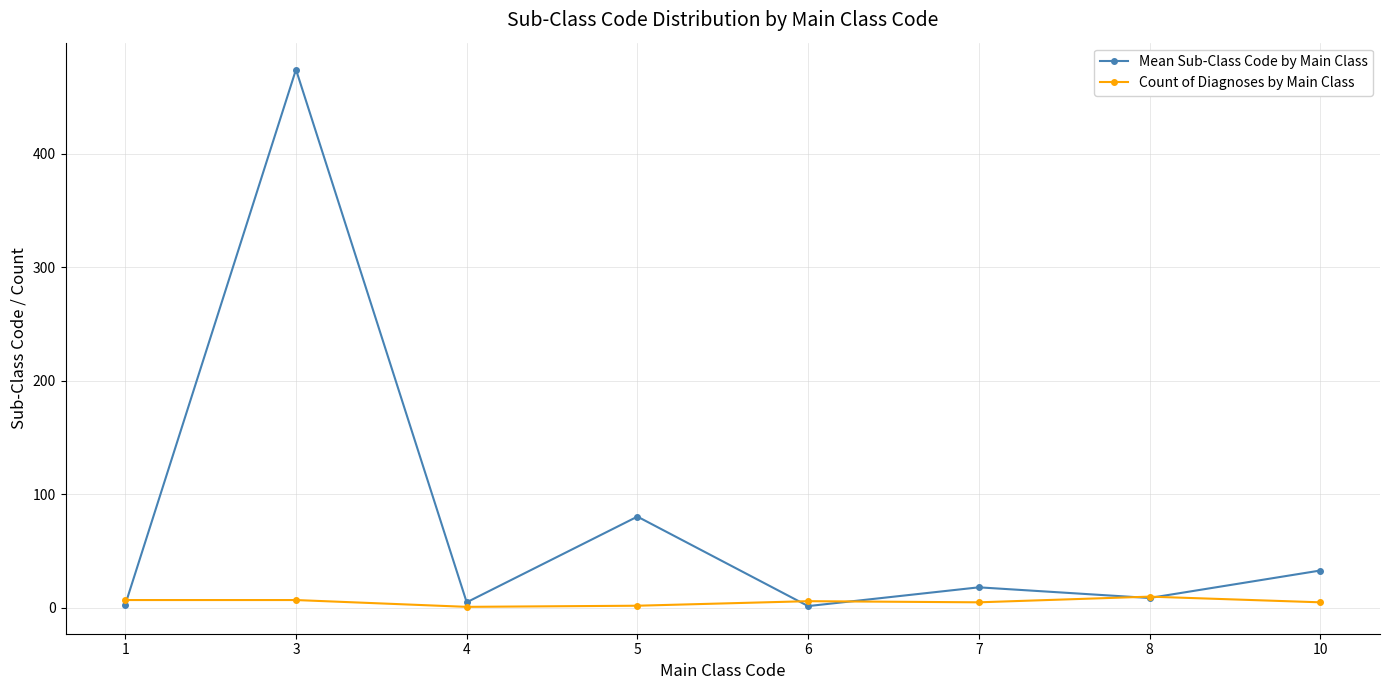

How many data points does each series have?

8